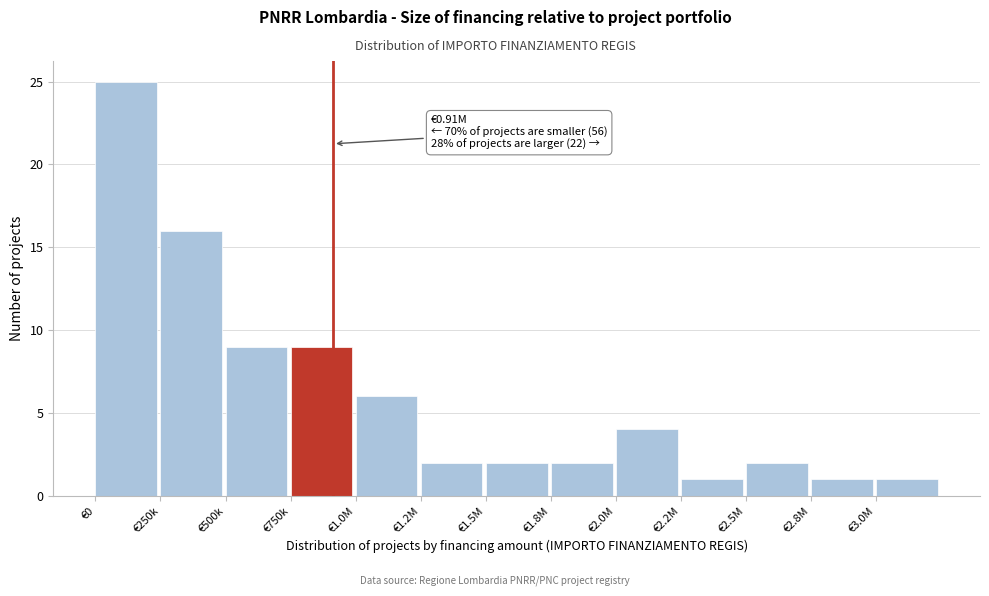

Reading right to left, transcribe all the data shown in this chart.

€3.0M=1	€2.8M=1	€2.5M=2	€2.2M=1	€2.0M=4	€1.8M=2	€1.5M=2	€1.2M=2	€1.0M=6	€750k=9	€500k=9	€250k=16	€0=25